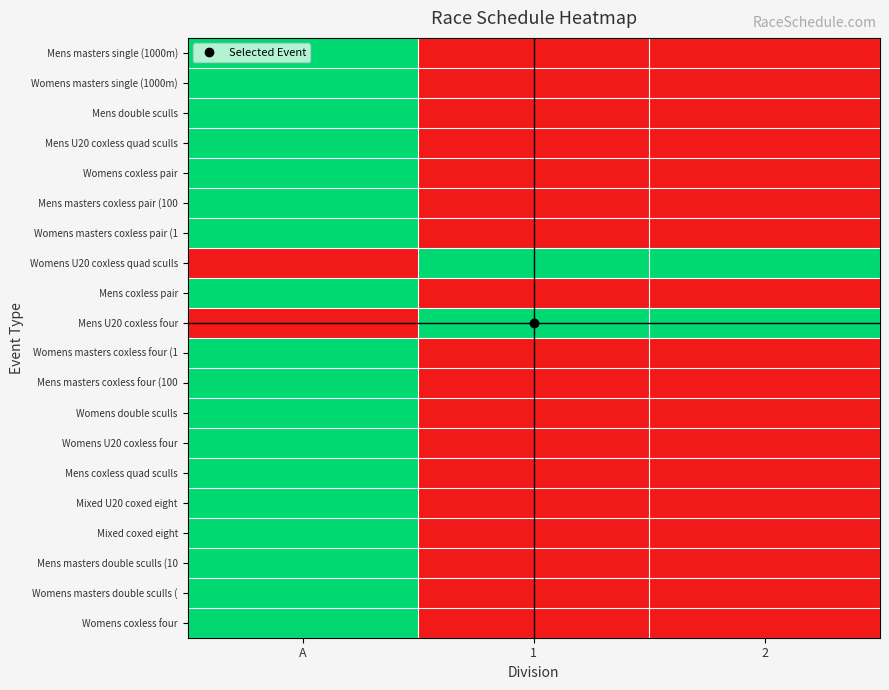

Between A and 2, which series saw the biggest shift?

Mens masters single (1000m)